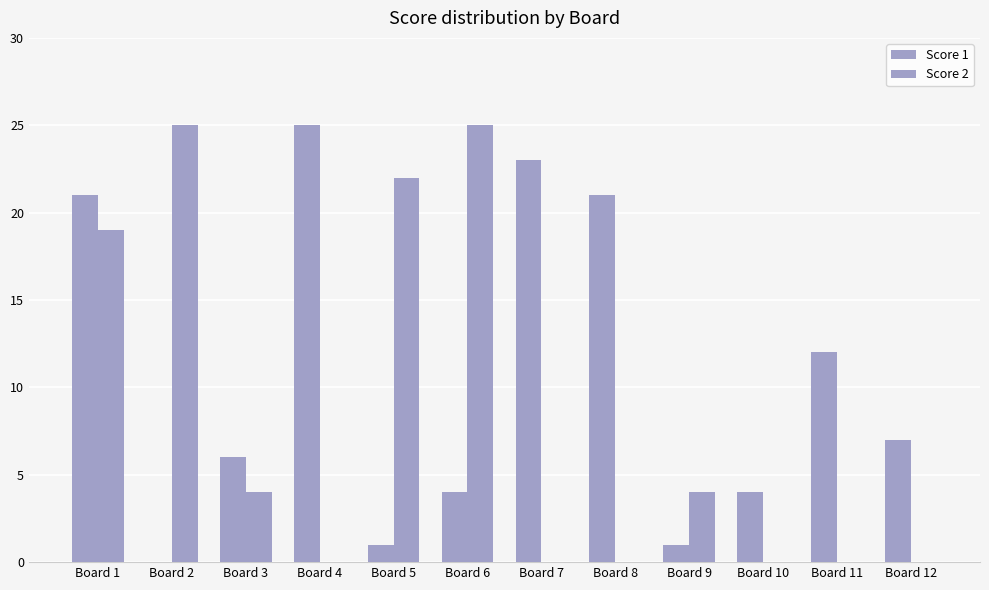

At how many categories does at least one series exceed 10?

8